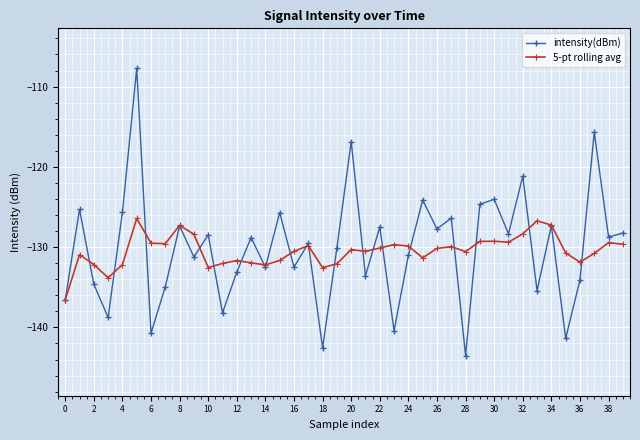

True or false: intensity(dBm) has more than 0 points higher than both neighbors.

True